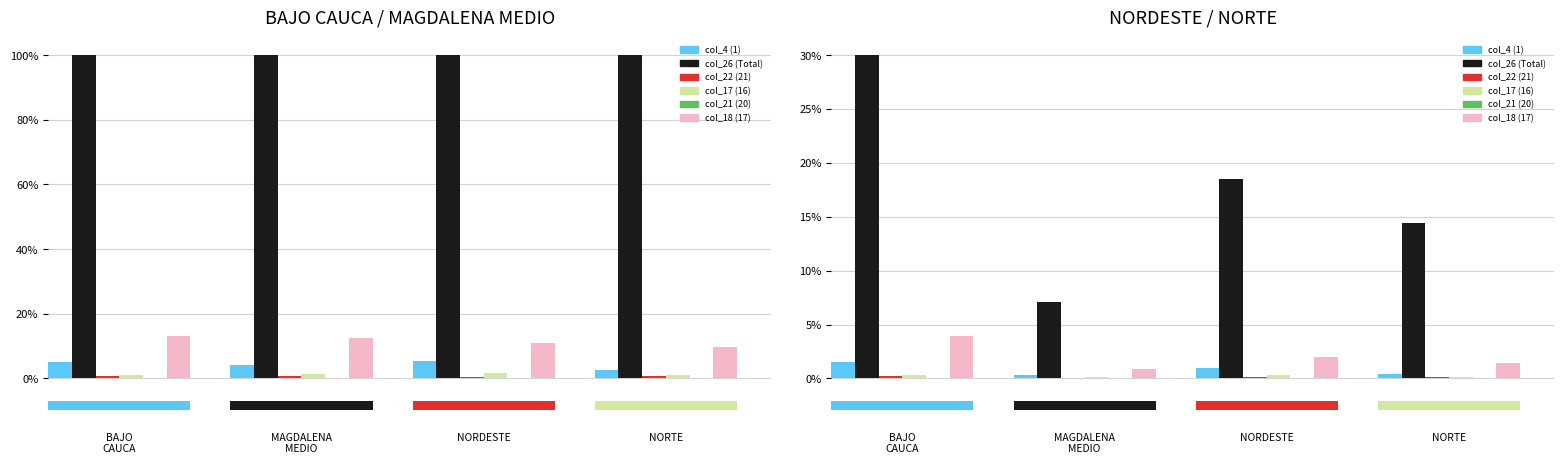

How many data points in col_26 (Total) are above 18?

2